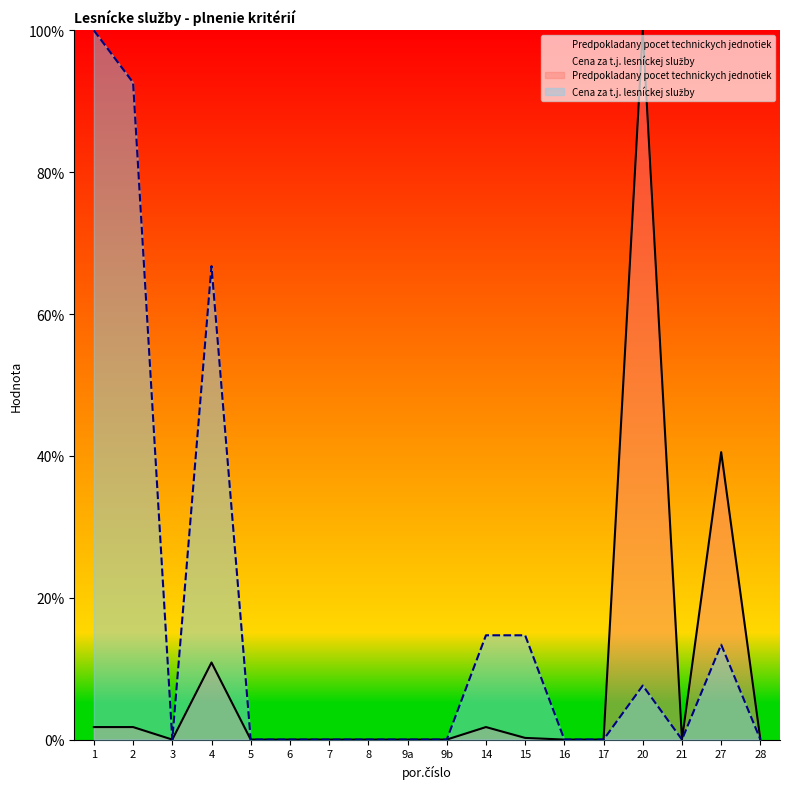

Which category has the highest value across all series?

20